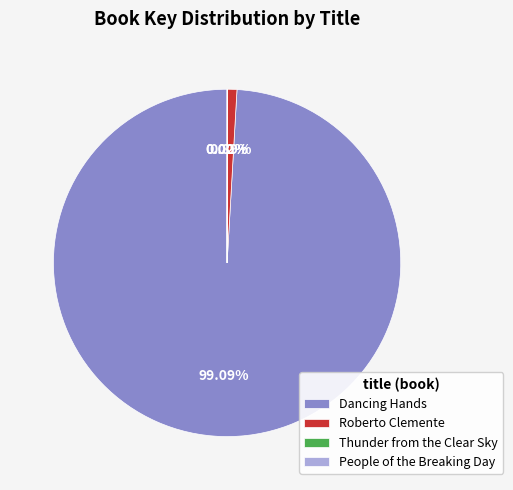

Does Dancing Hands represent more than half of the total?

Yes